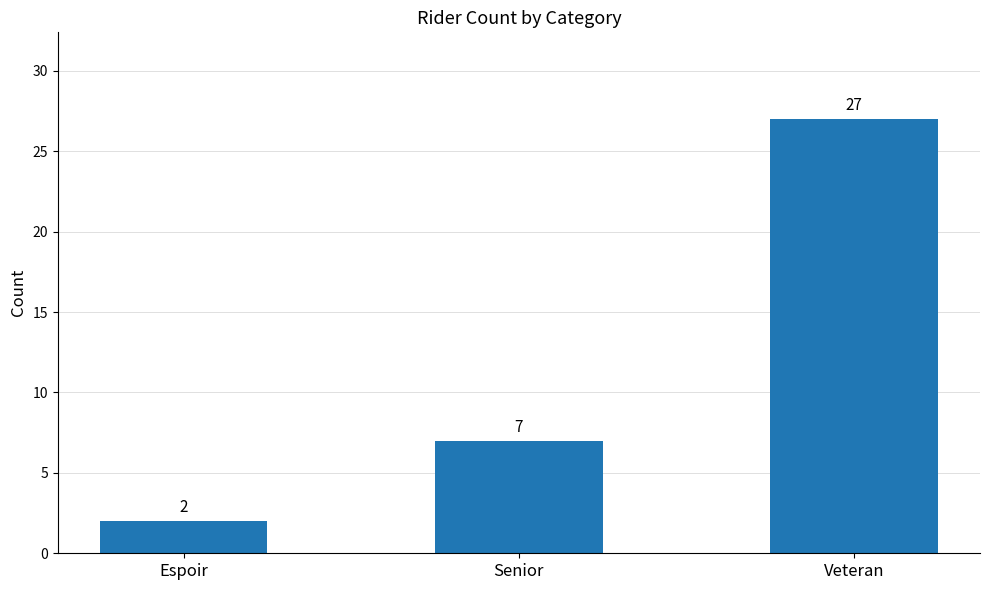

True or false: the data shows 7 at Senior.

True